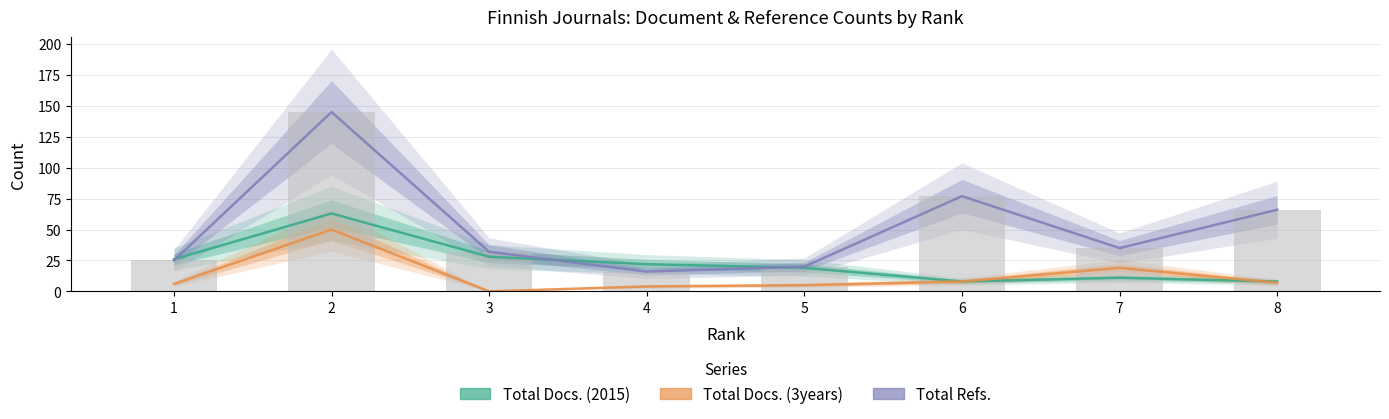

At which category is the sum across all series the highest?

2